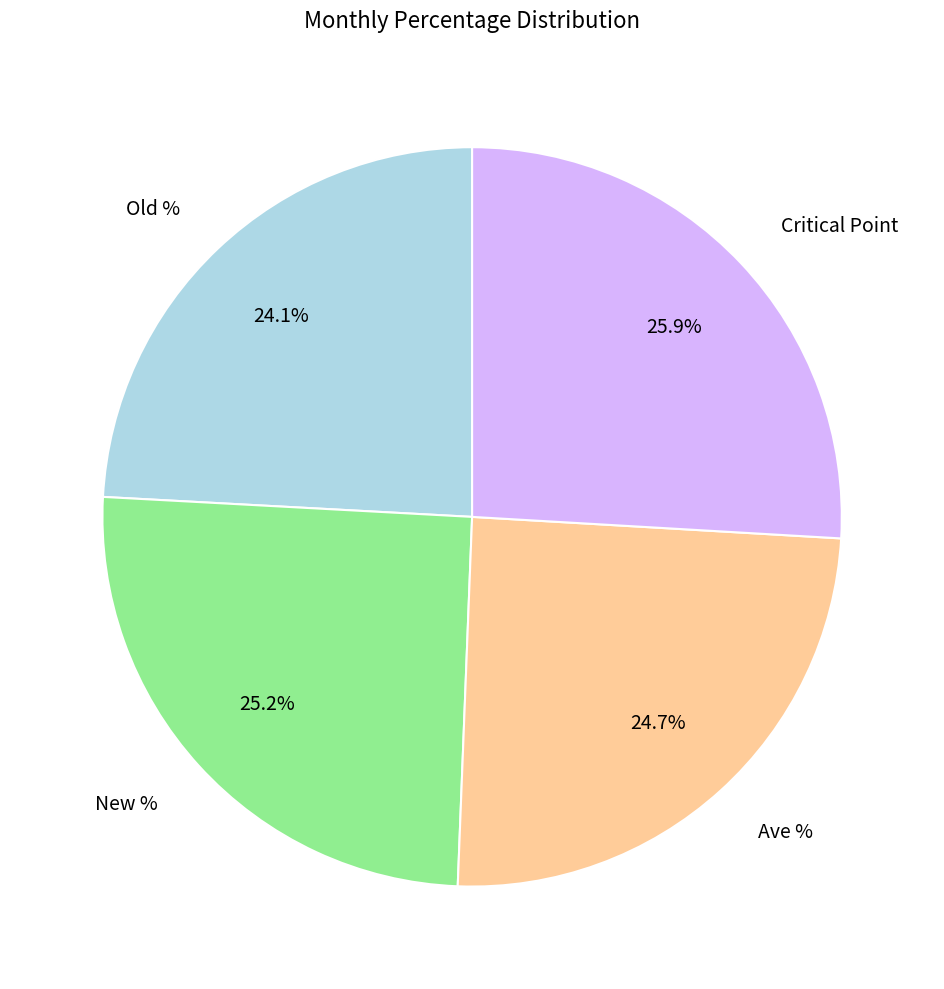

Is the sum of New % and Ave % greater than half?

No